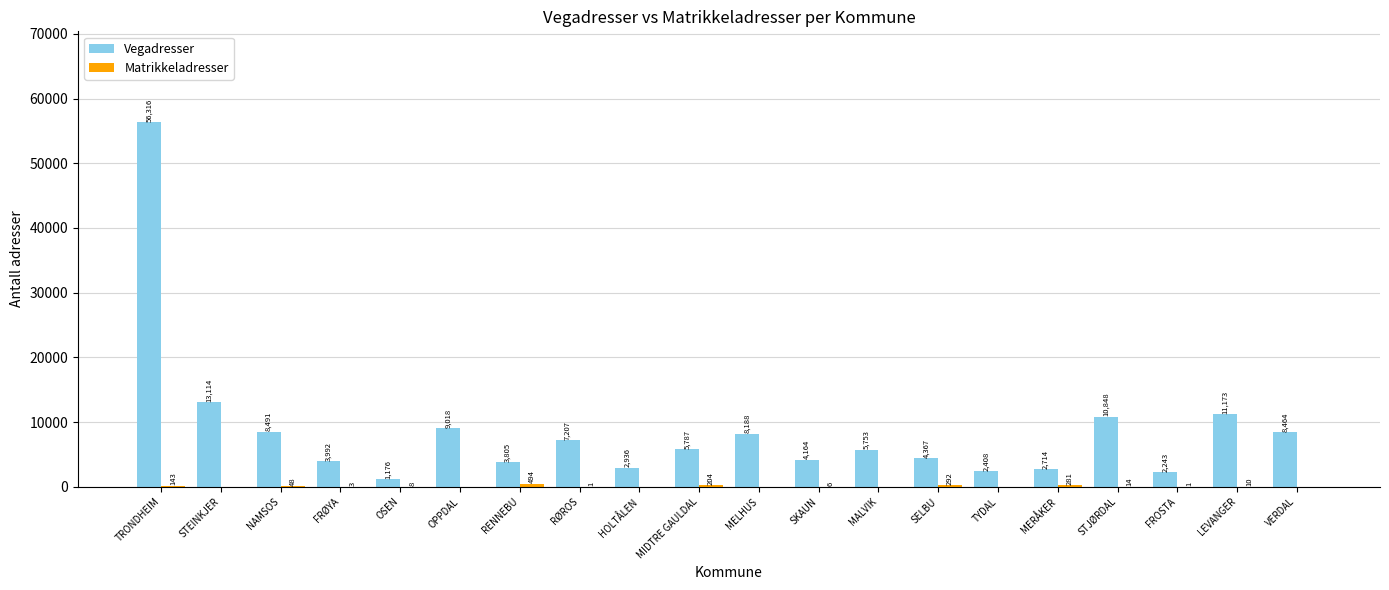

What is the total value across all series at FRØYA?

3995